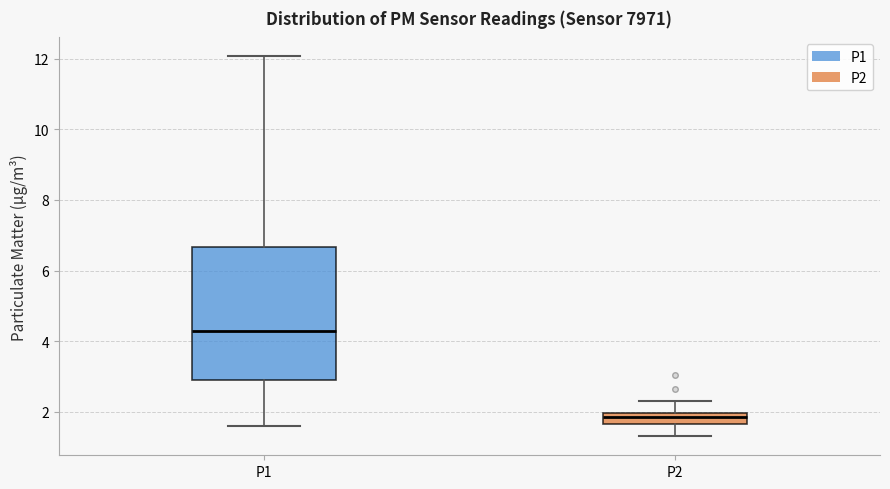

Where does the lower whisker of the box for P1 end on the y-axis? The values are not printed on the chart, so give them approximately, as read against the axis.

1.6